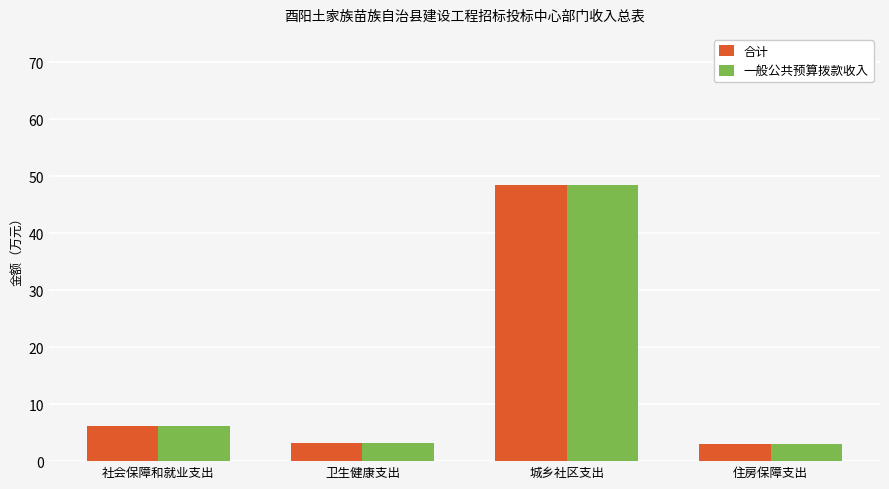

Where is 一般公共预算拨款收入 nearest to the value 25?

社会保障和就业支出